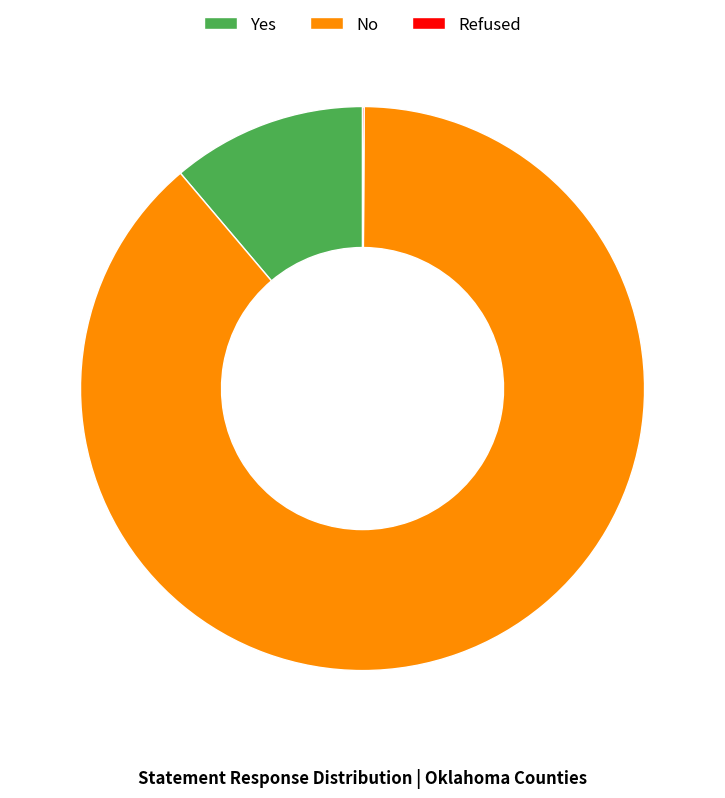

Do No and Yes together represent more than half of the pie?

Yes